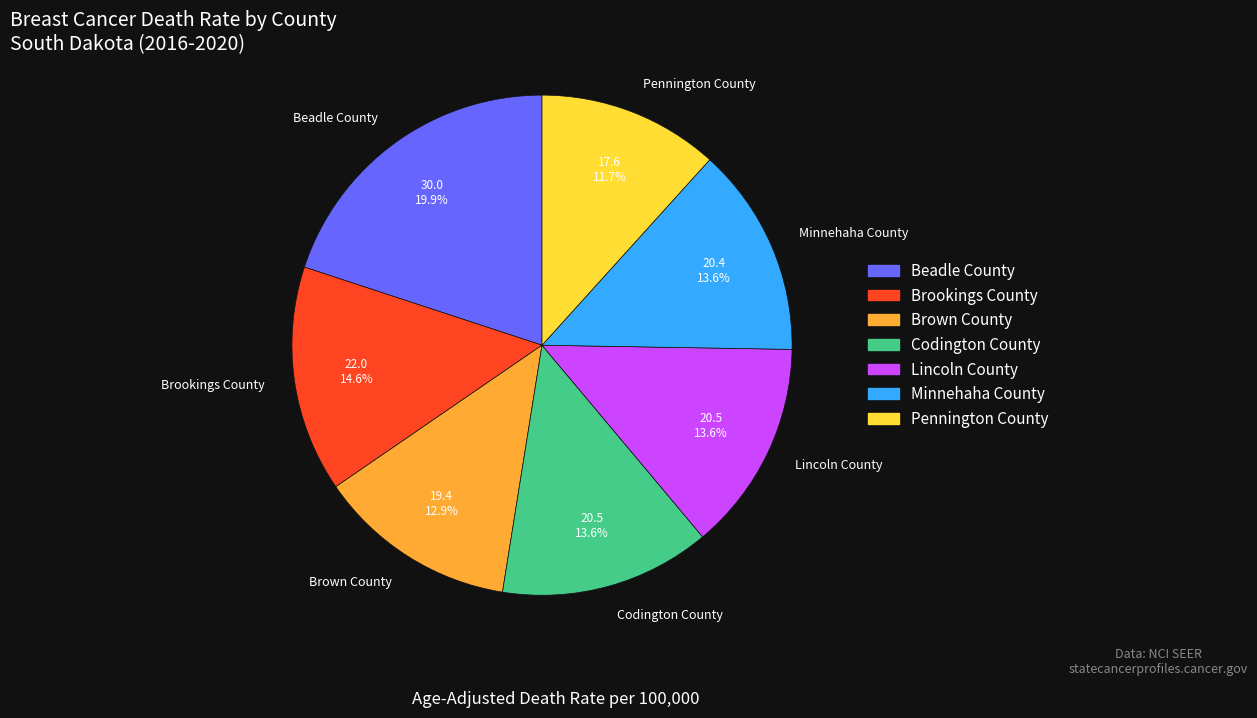

Is there any slice that represents more than half of the pie?

No